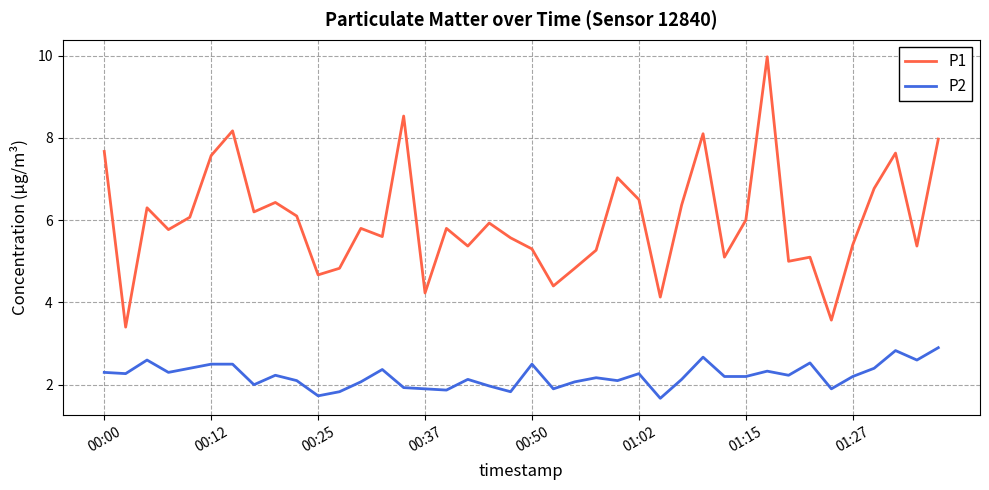

Reading right to left, list all the values displayed in this chart.

P1: 8.0	5.4	7.6	6.8	5.4	3.6	5.1	5.0	10.0	6.0	5.1	8.1	6.4	4.1	6.5	7.0	5.3	4.8	4.4	5.3	5.6	5.9	5.4	5.8	4.2	8.5	5.6	5.8	4.8	4.7	6.1	6.4	6.2	8.2	7.6	6.1	5.8	6.3	3.4	7.7
P2: 2.9	2.6	2.8	2.4	2.2	1.9	2.5	2.2	2.3	2.2	2.2	2.7	2.1	1.7	2.3	2.1	2.2	2.1	1.9	2.5	1.8	2.0	2.1	1.9	1.9	1.9	2.4	2.1	1.8	1.7	2.1	2.2	2.0	2.5	2.5	2.4	2.3	2.6	2.3	2.3